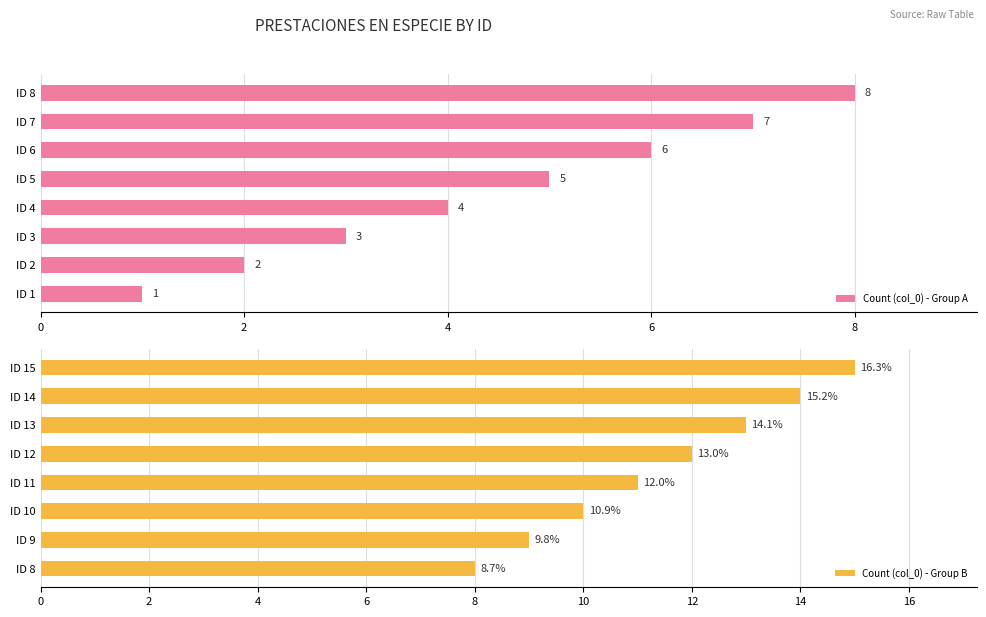

Rank the series by their average value, from lowest to highest.

Count (col_0) - Group A, Count (col_0) - Group B